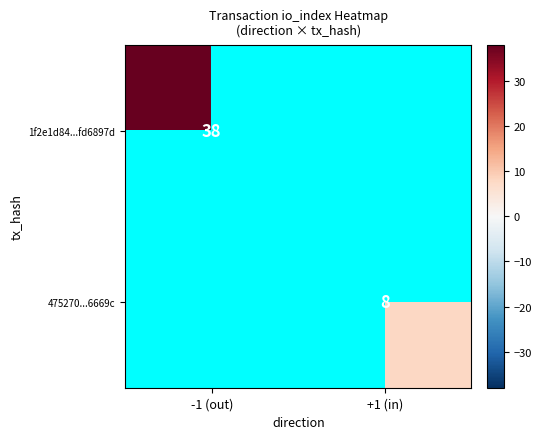

Is it true that 1f2e1d84...fd6897d equals 38 at -1 (out)?

True